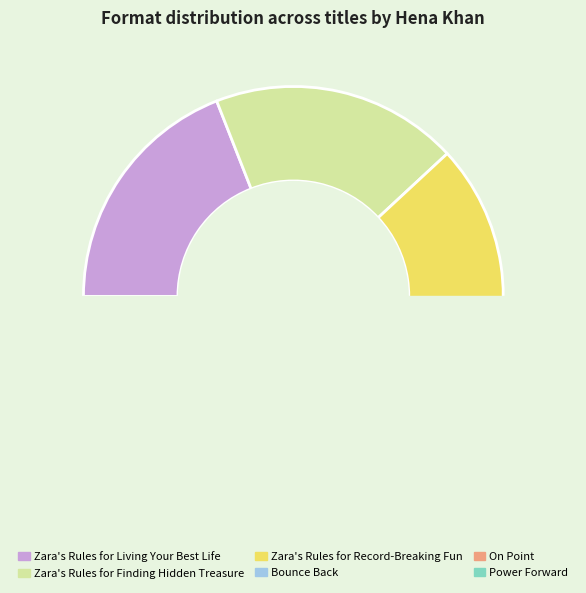

Which slice is the largest?

Zara's Rules for Living Your Best Life